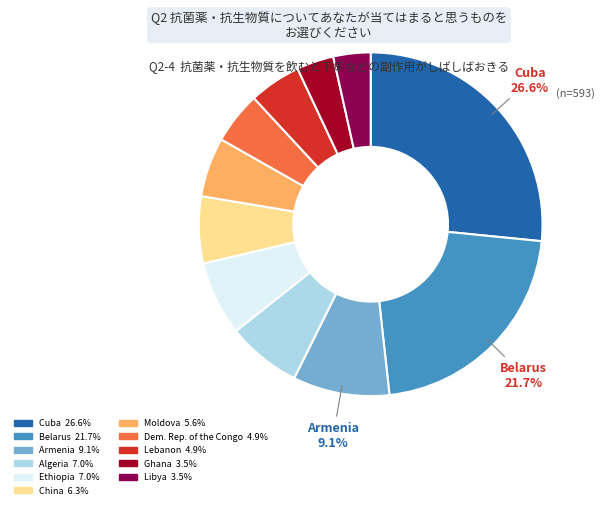

To the nearest percent, what is the difference between the Lebanon and Belarus slice percentages?

17%